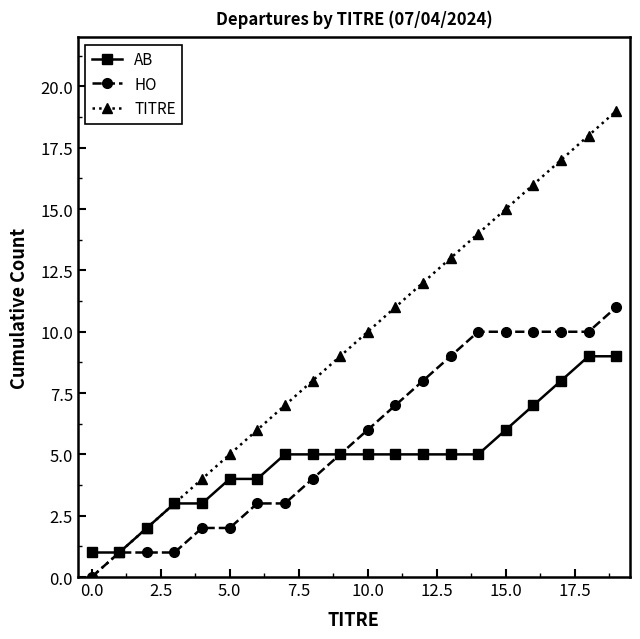

Count the number of categories in the chart.

20